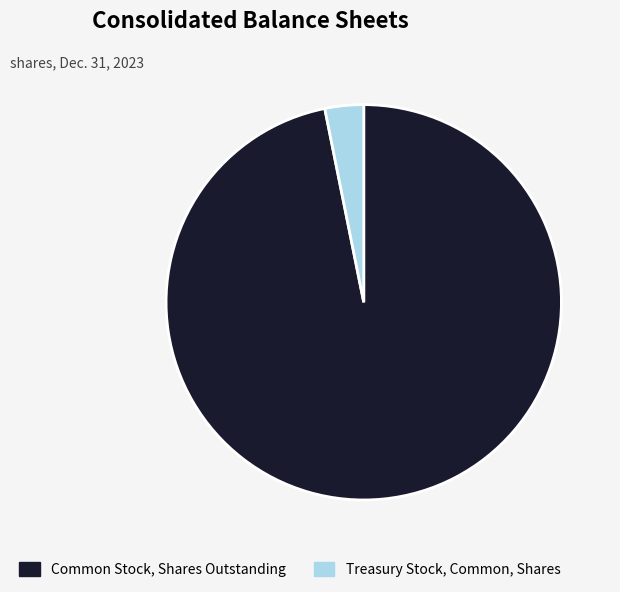

How many slices are in this pie chart?

2